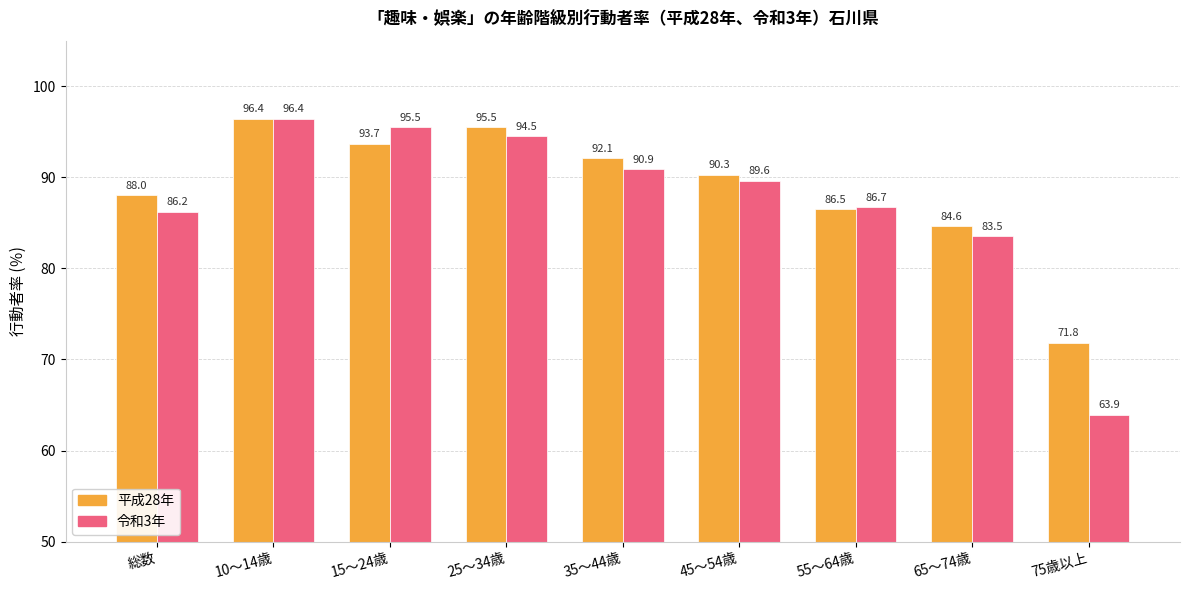

Reading left to right, transcribe all the data shown in this chart.

平成28年: 88.0	96.4	93.7	95.5	92.1	90.3	86.5	84.6	71.8
令和3年: 86.2	96.4	95.5	94.5	90.9	89.6	86.7	83.5	63.9